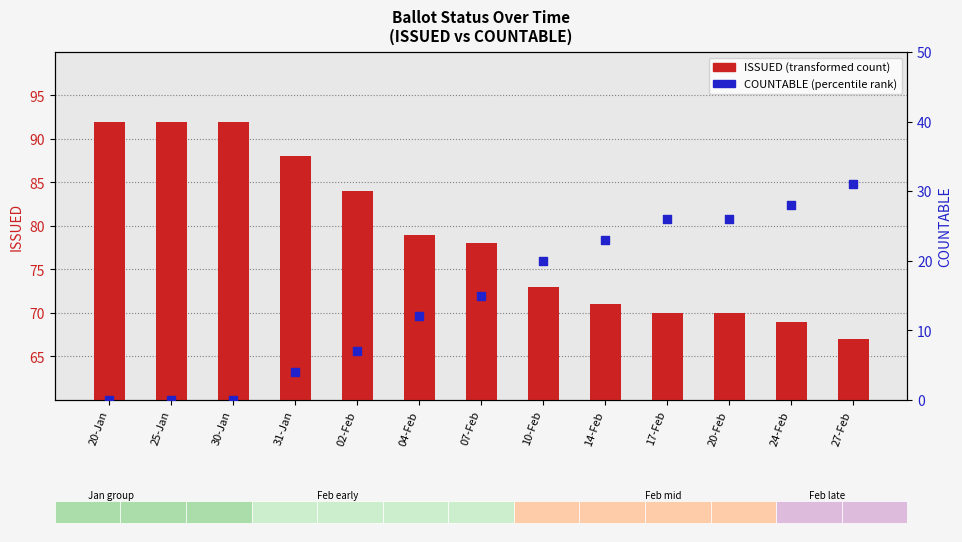

At which category is the sum across all series the highest?

27-Feb